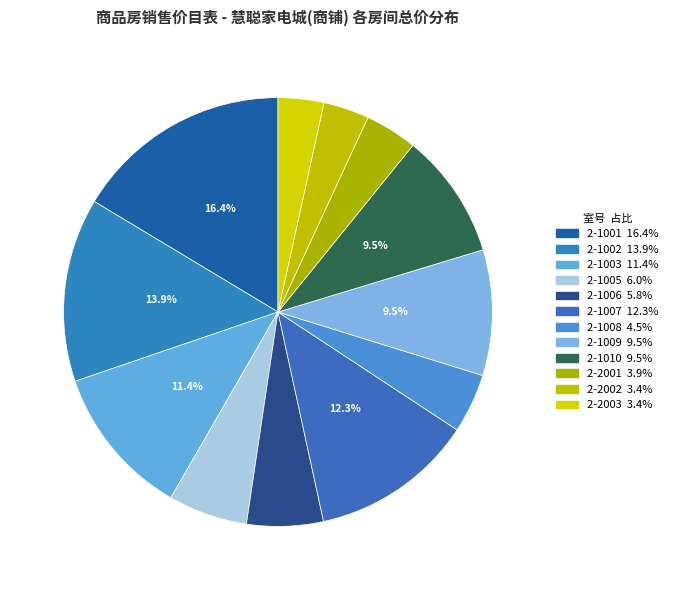

How many slices are in this pie chart?

12